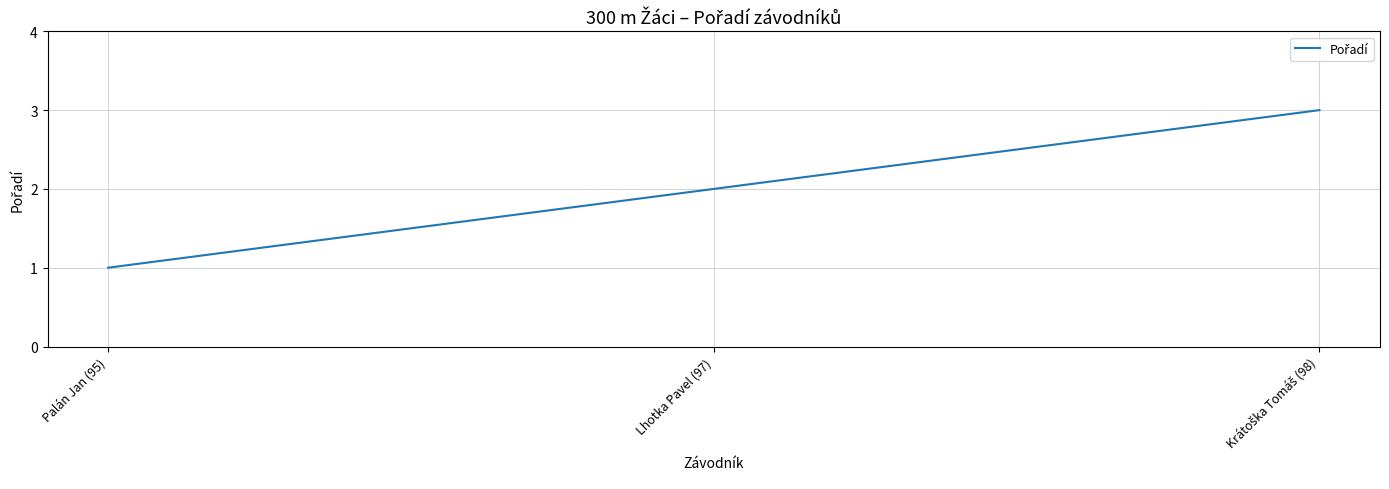

Between Palán Jan (95) and Lhotka Pavel (97), which is larger?

Lhotka Pavel (97)